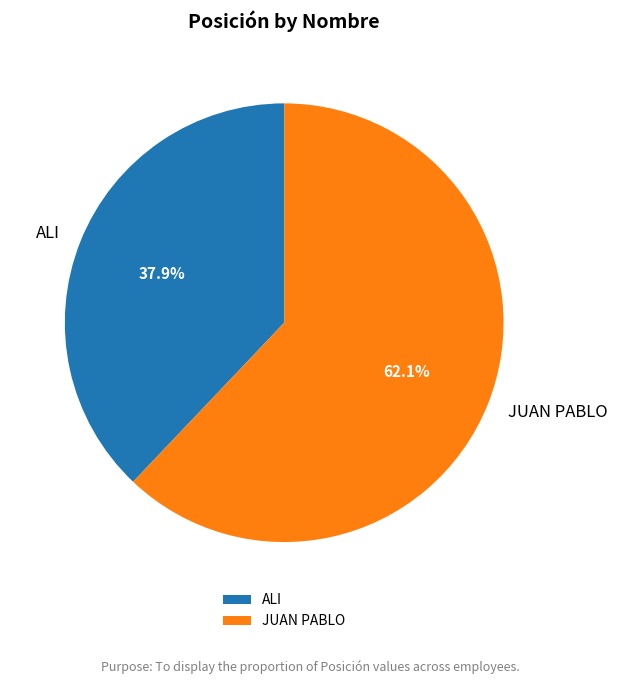

To the nearest percent, what is the average slice percentage?

50%